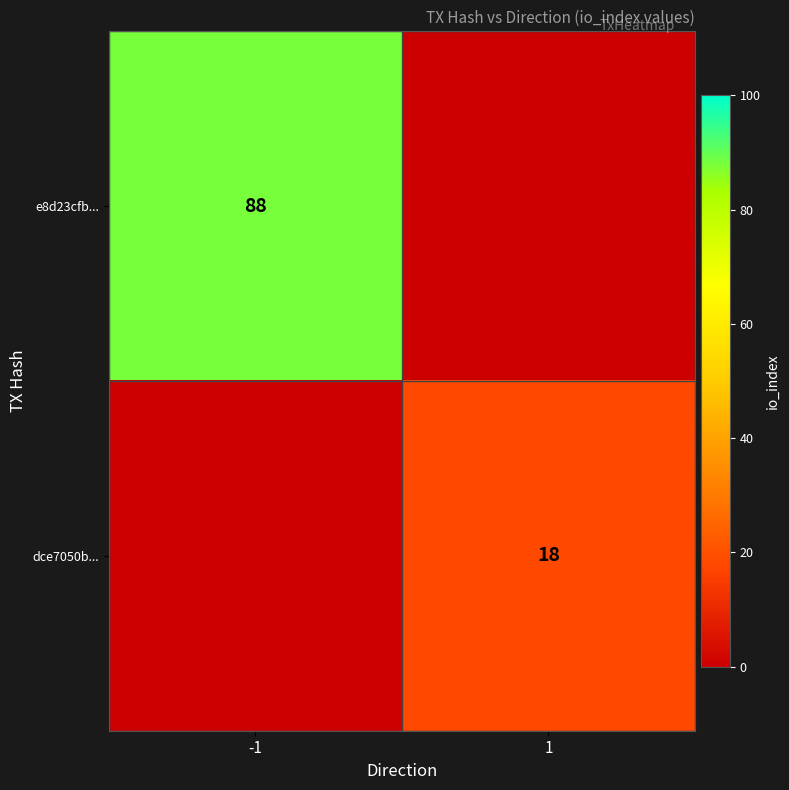

At which category is the sum across all series the highest?

-1